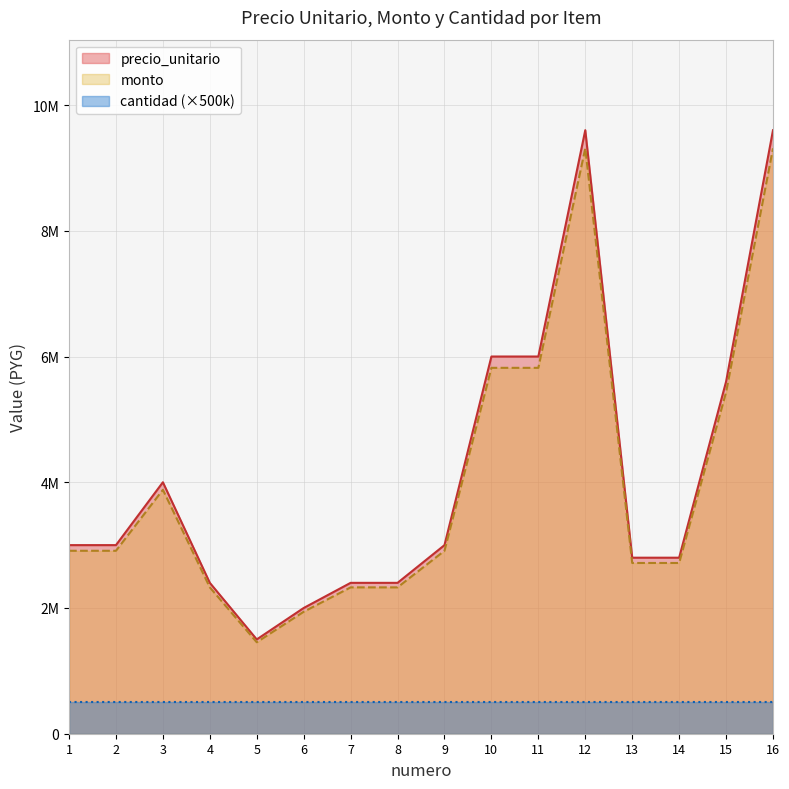

What is the smallest value displayed?

1455000